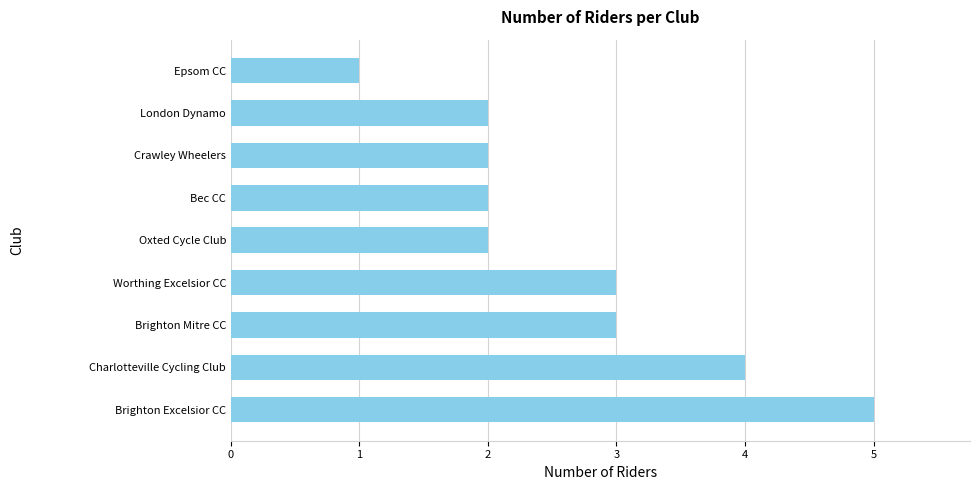

What is the change in value from Brighton Excelsior CC to Oxted Cycle Club?

-3